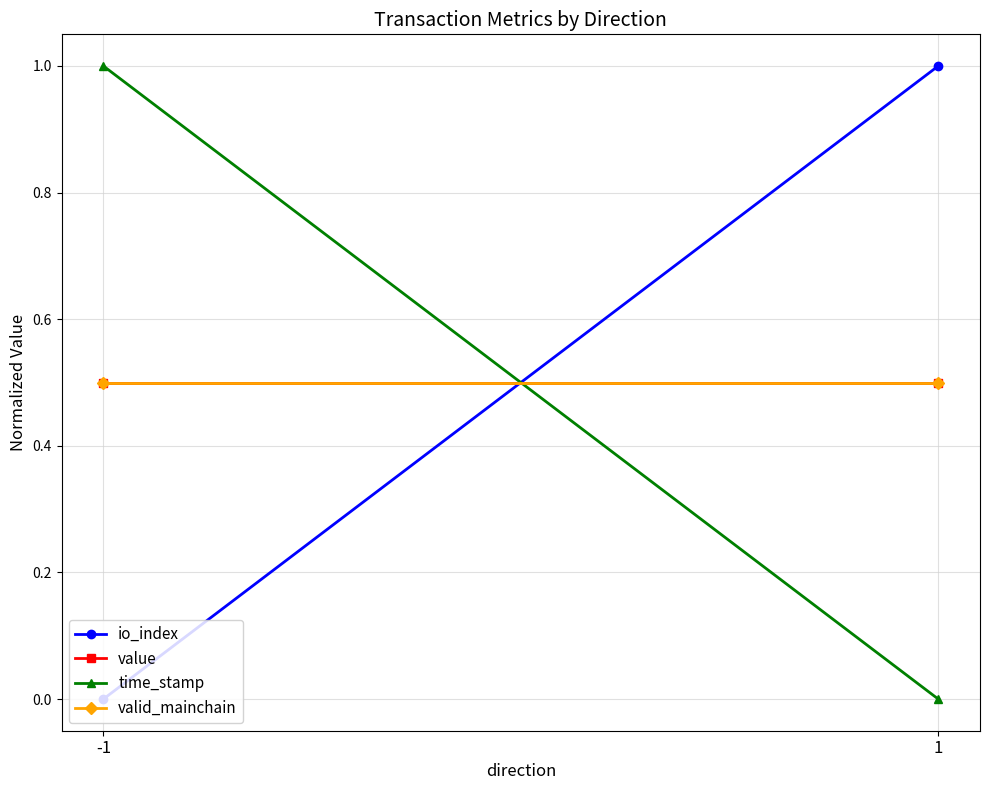

The value of time_stamp at 1 is 0.0. True or false?

True